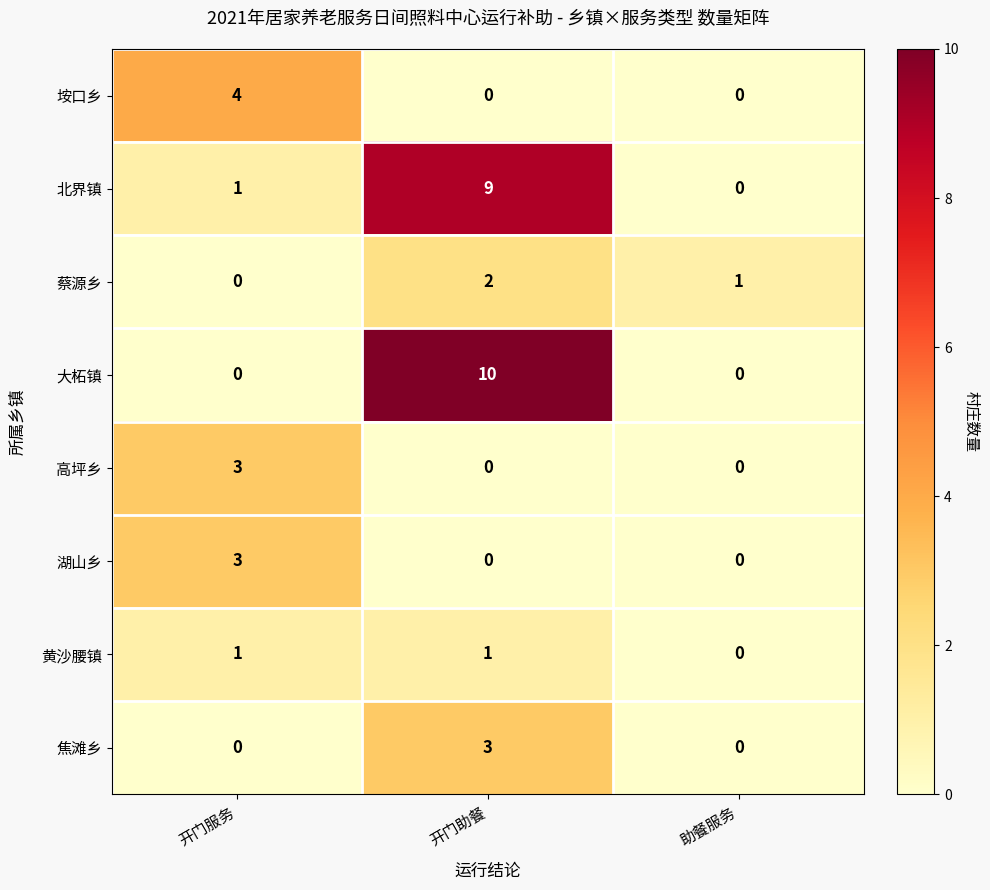

True or false: 大柘镇 has a value of -6 at 助餐服务.

False